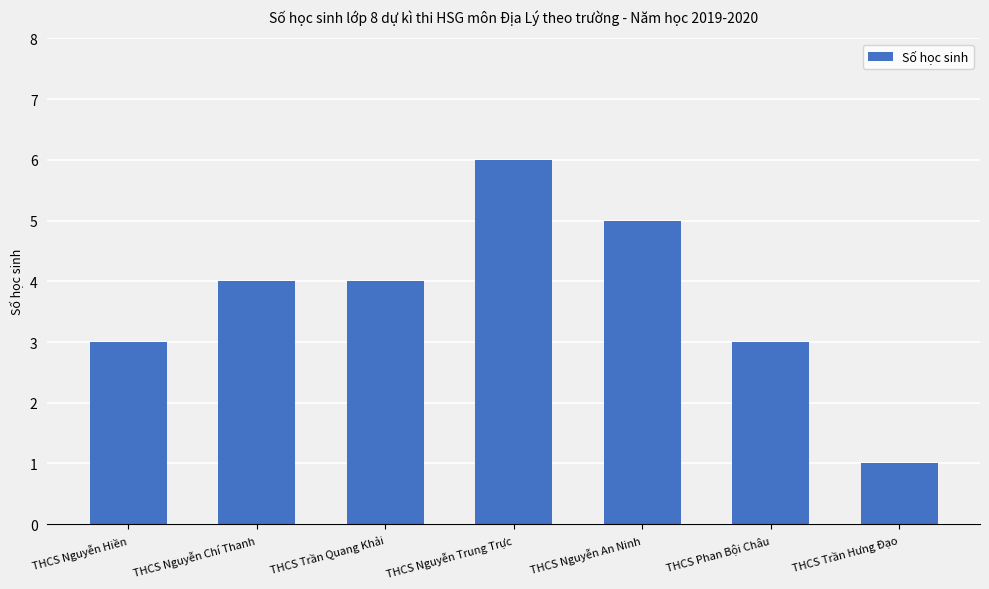

What is the label of the 1st bar from the right?

THCS Trần Hưng Đạo